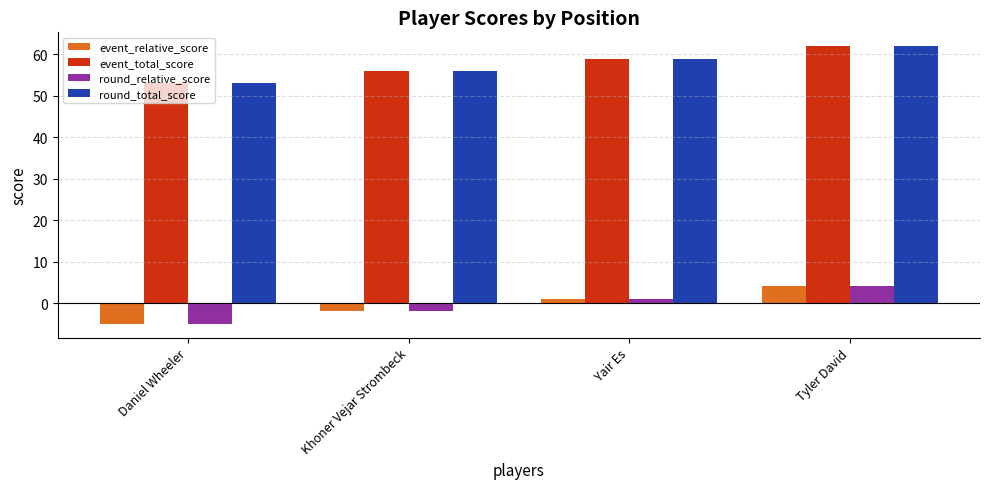

Count the round_relative_score values in the range -2 to 4.

3